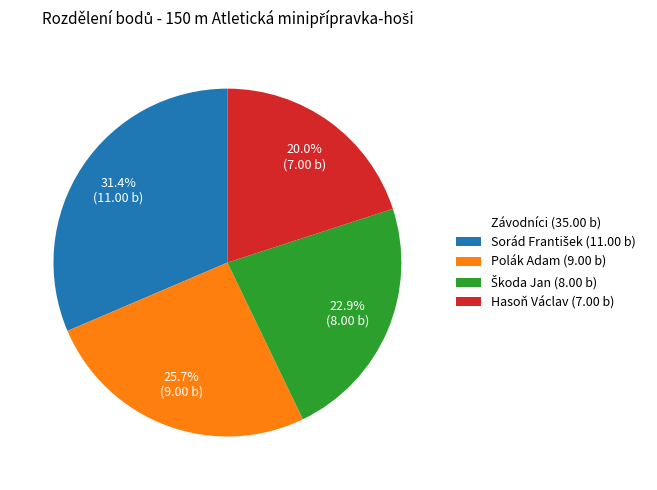

Does any single category account for the majority?

No